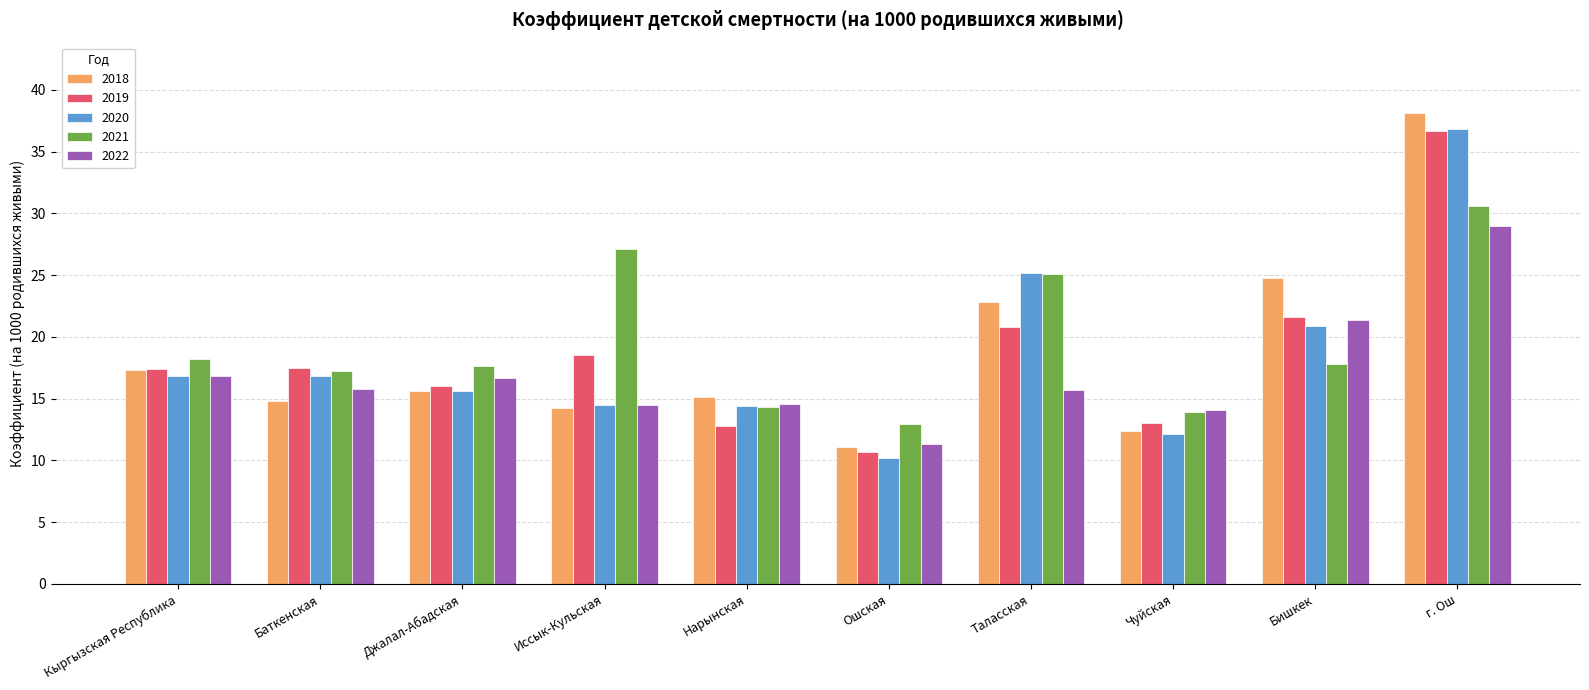

What are all the series names shown in the legend?

2018, 2019, 2020, 2021, 2022